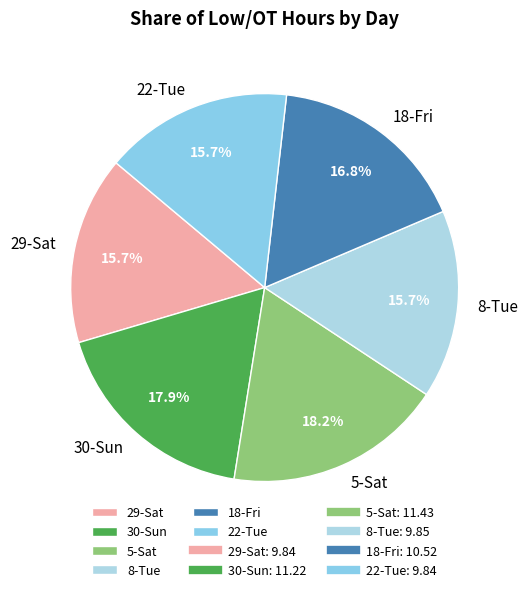

Between 29-Sat and 18-Fri, which is larger?

18-Fri